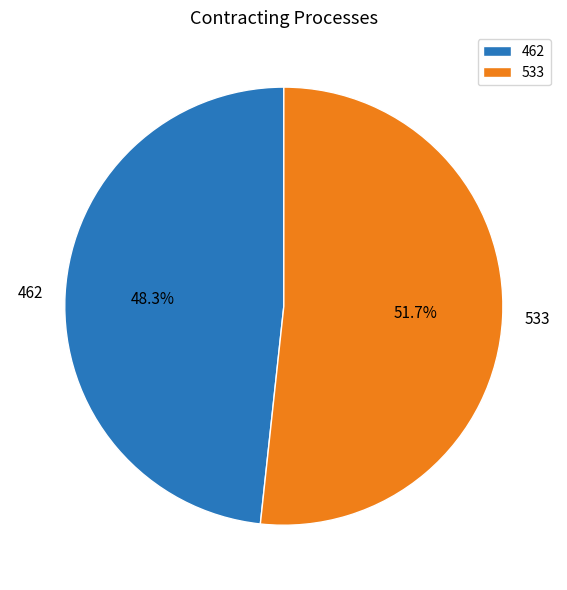

To the nearest percent, what is the combined percentage of 462 and 533?

100%